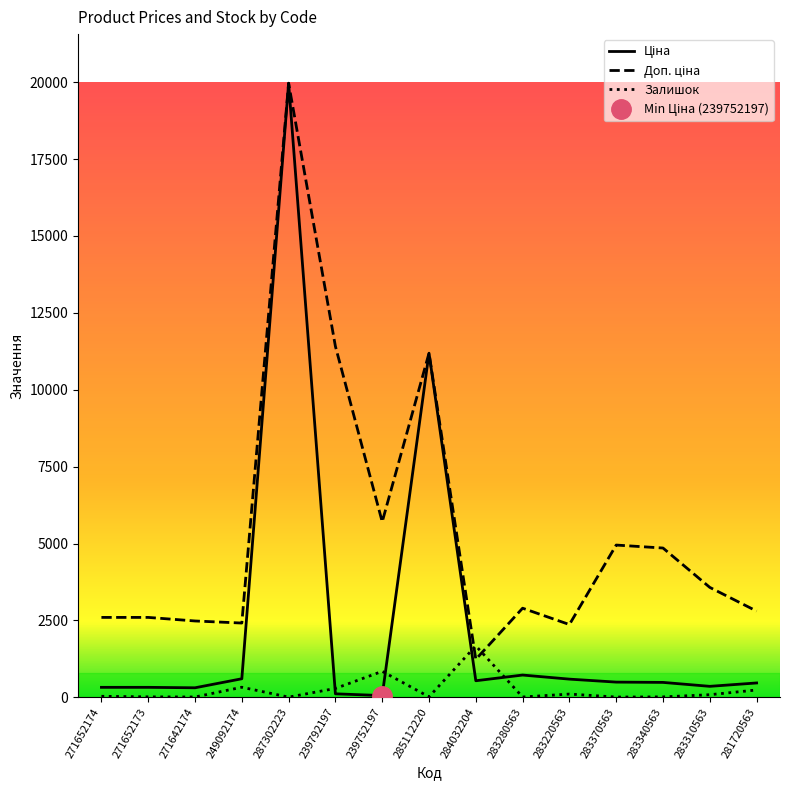

Which series has the widest spread of values?

Ціна